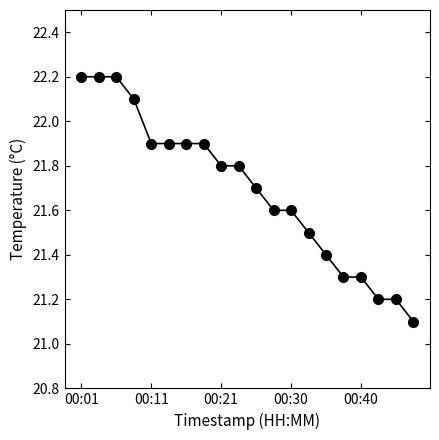

What is the average value?

21.7